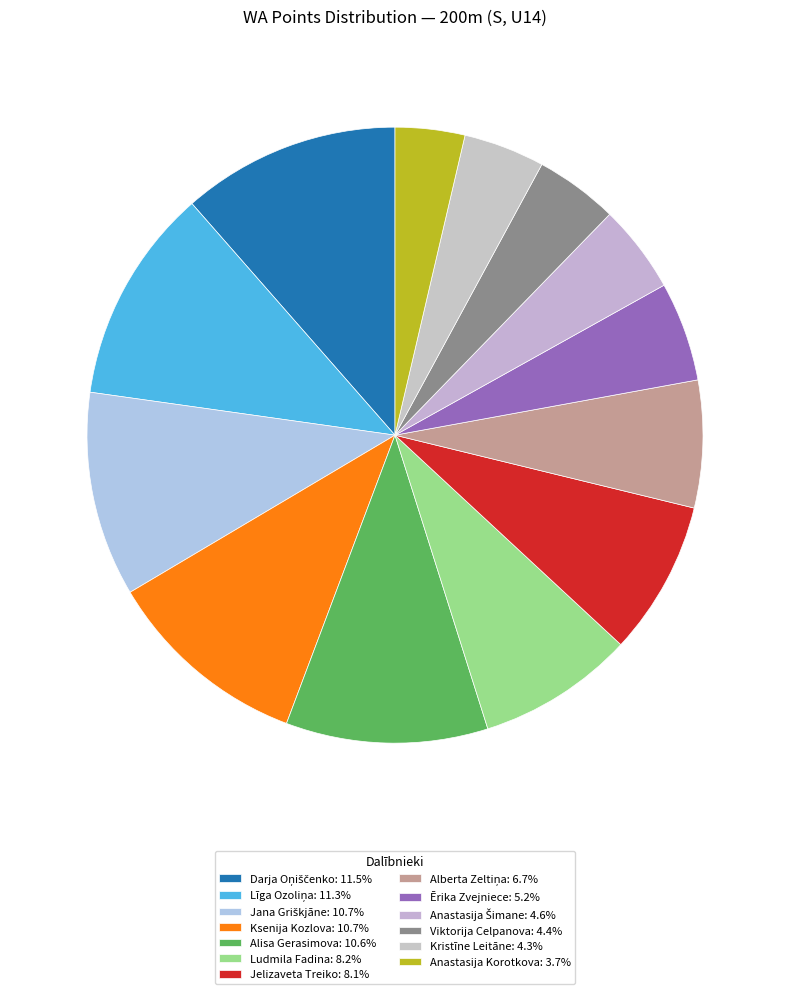

What percentage is NOT represented by Ludmila Fadina?

91.8%